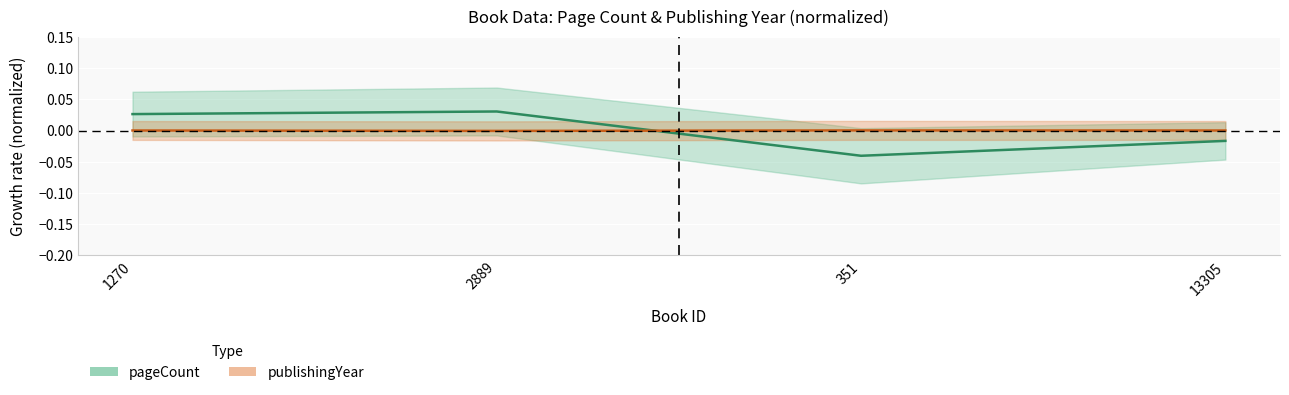

The value of pageCount at 351 is -0.0. True or false?

True